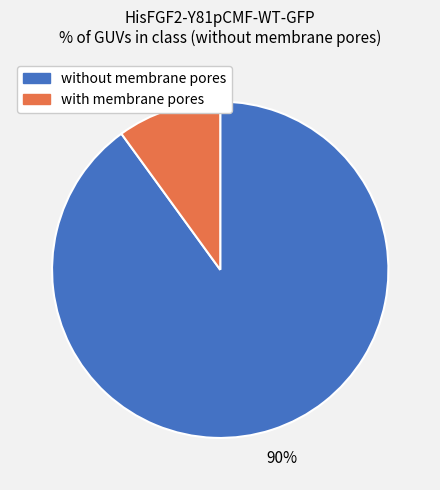

Count the number of slices in the pie.

2